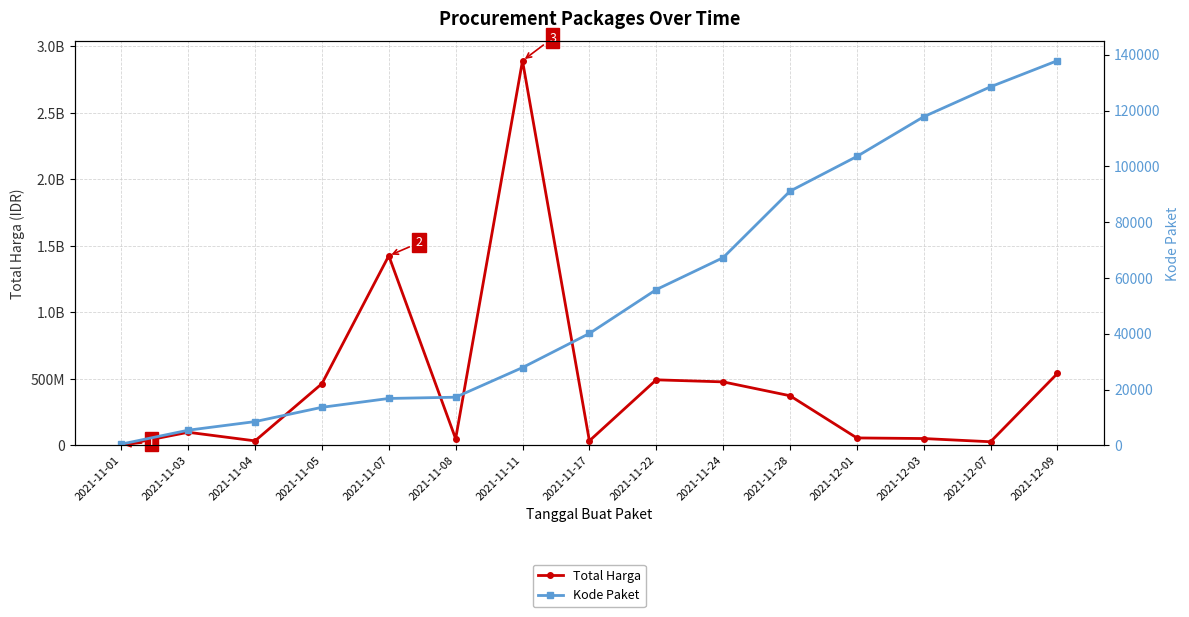

True or false: Kode Paket has a value of 33644 at 2021-12-01.

False